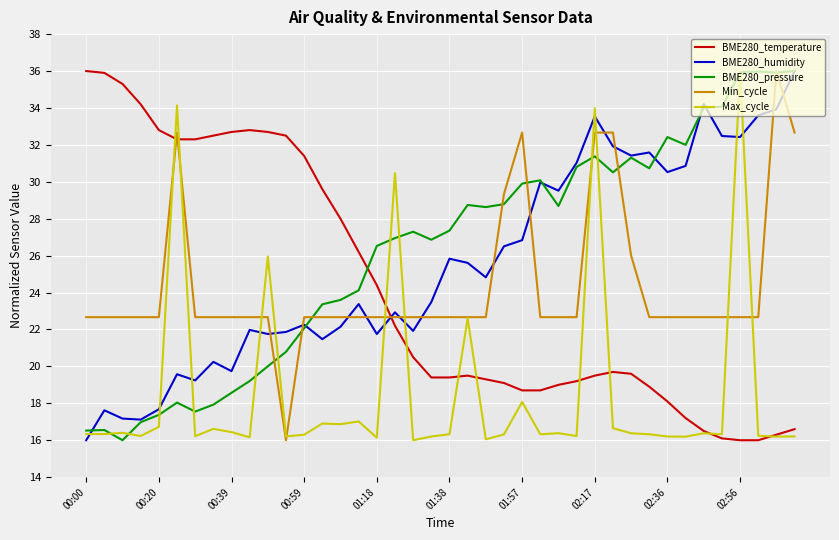

What is the average value of the BME280_humidity series?

25.5